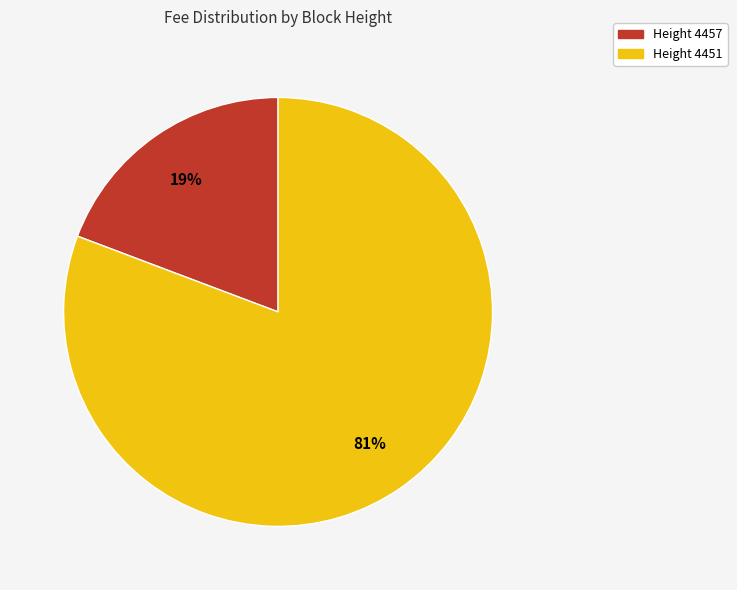

To the nearest percent, what is the average slice percentage?

50%